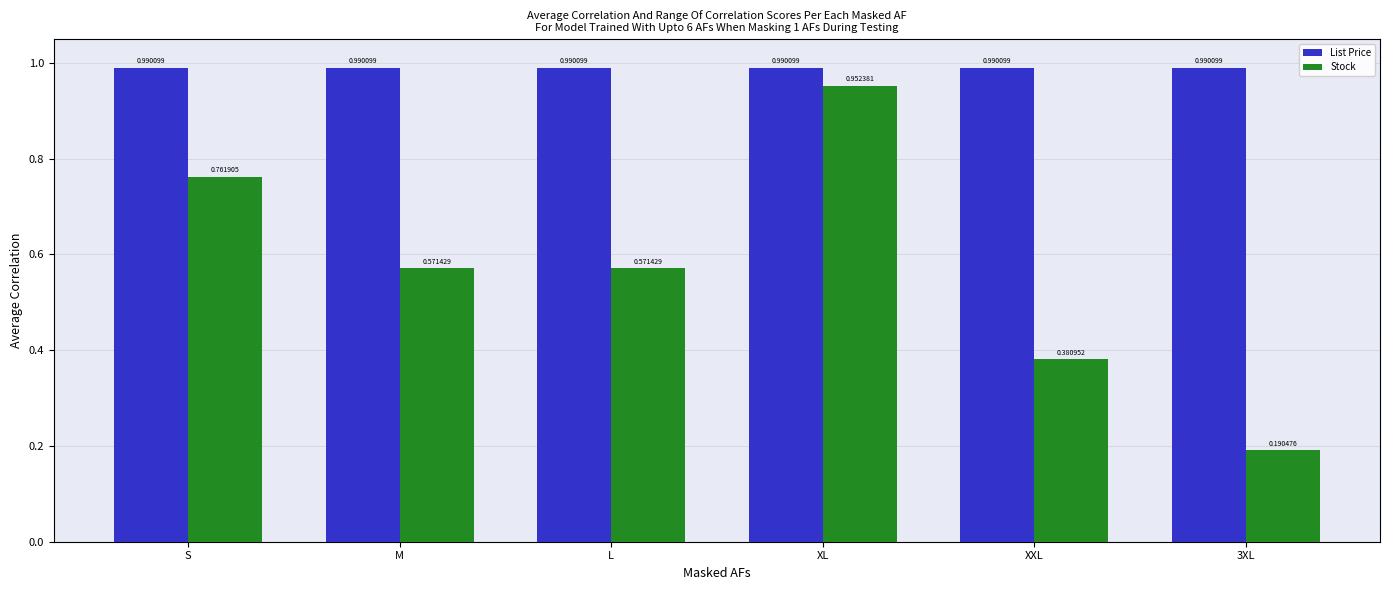

Which category has the highest value in the Stock series?

XL